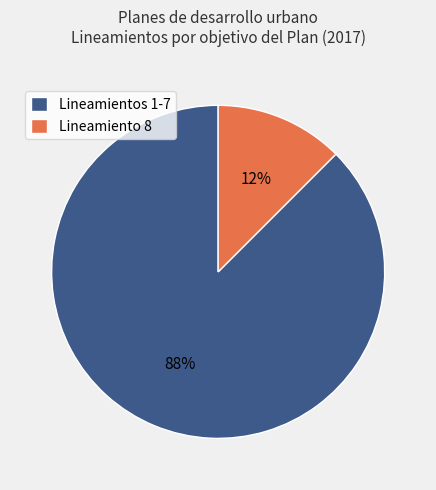

What is the largest slice in the pie chart?

Lineamientos 1-7